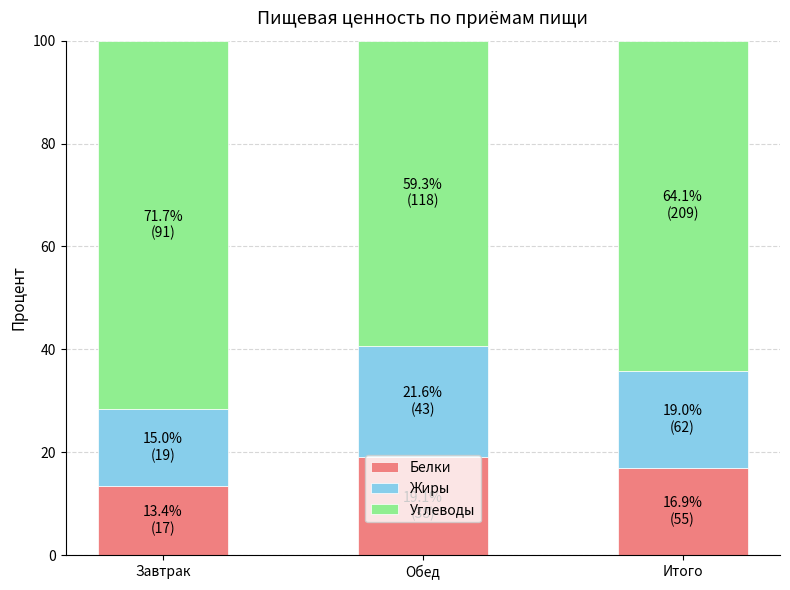

What is the difference between the second highest and minimum values in the Белки series?

3.5